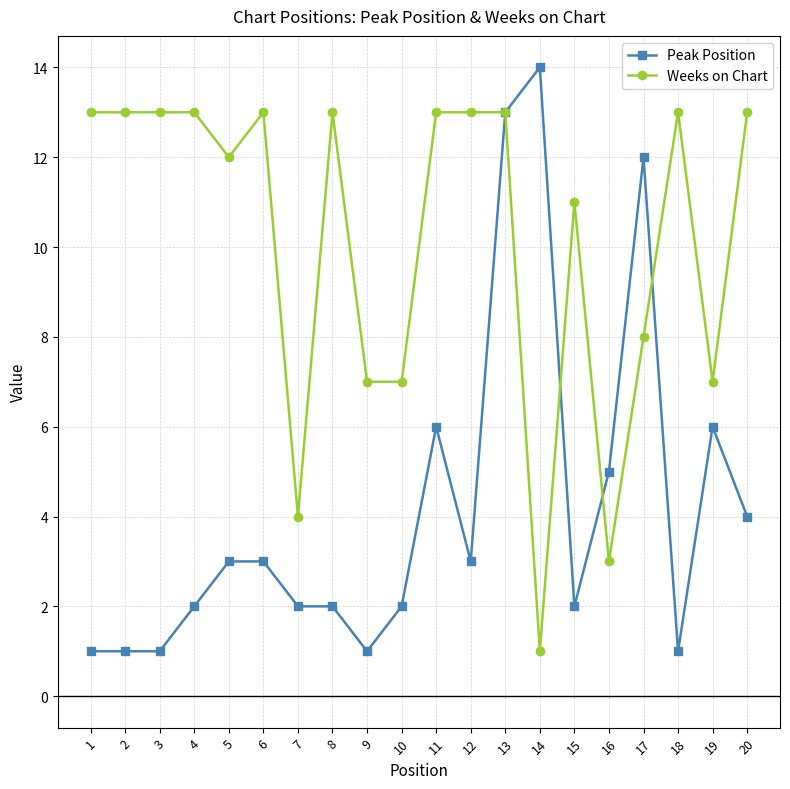

Reading left to right, extract all data points from this chart.

Peak Position: 1=1	2=1	3=1	4=2	5=3	6=3	7=2	8=2	9=1	10=2	11=6	12=3	13=13	14=14	15=2	16=5	17=12	18=1	19=6	20=4
Weeks on Chart: 1=13	2=13	3=13	4=13	5=12	6=13	7=4	8=13	9=7	10=7	11=13	12=13	13=13	14=1	15=11	16=3	17=8	18=13	19=7	20=13